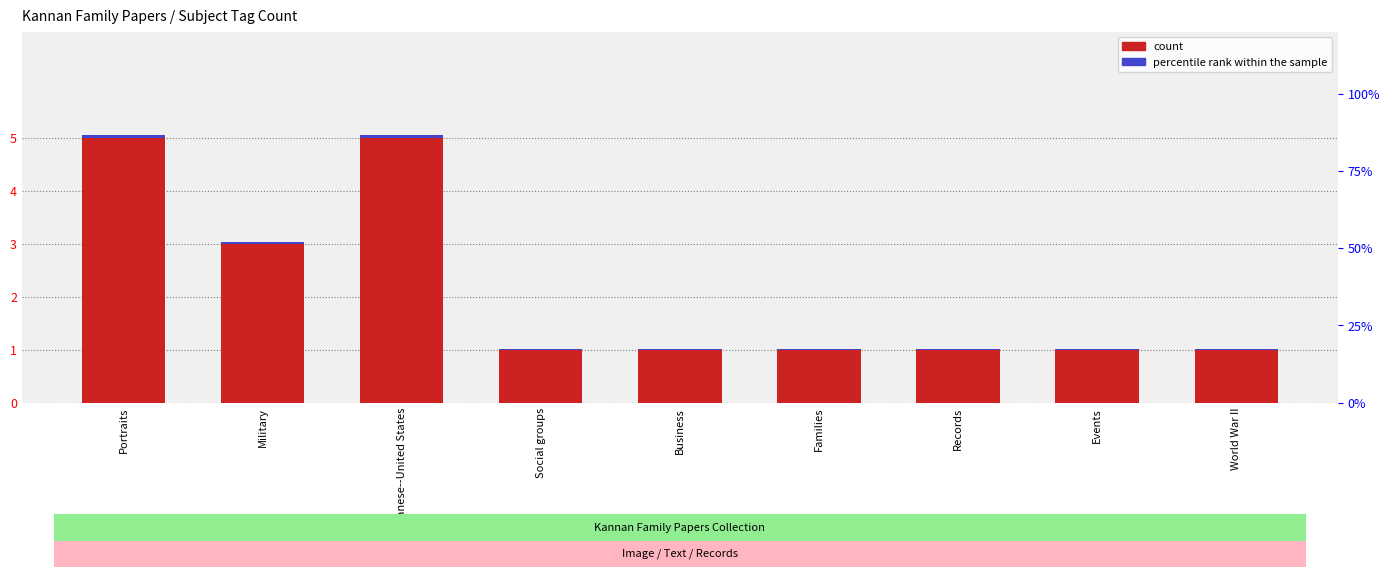

What is the label of the 3rd bar from the left?

Lebanese--United States